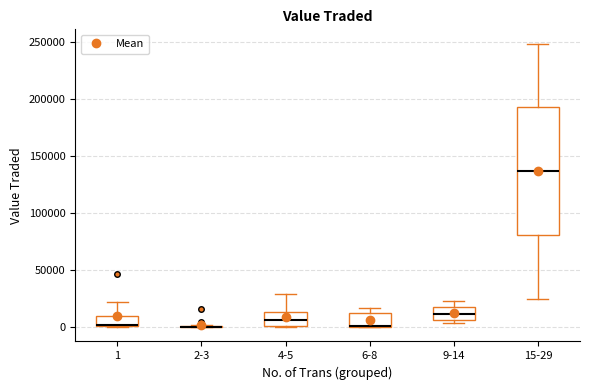

Reading left to right, read every box against the y-axis: the position of its median line, the range the box covers, and the ends of its whiskers. The values are not printed on the chart, so give them approximately, as read against the axis.

1: median 0, box 0 to 10000, whiskers 0 to 25000
2-3: box collapsed to a line at 0, whiskers 0 to 0
4-5: median 5000, box 0 to 15000, whiskers 0 to 30000
6-8: median 0 (drawn on the box's lower edge), box 0 to 10000, whiskers 0 to 15000
9-14: median 10000, box 5000 to 20000, whiskers 5000 (just below the box's lower edge) to 25000
15-29: median 135000, box 80000 to 195000, whiskers 25000 to 250000